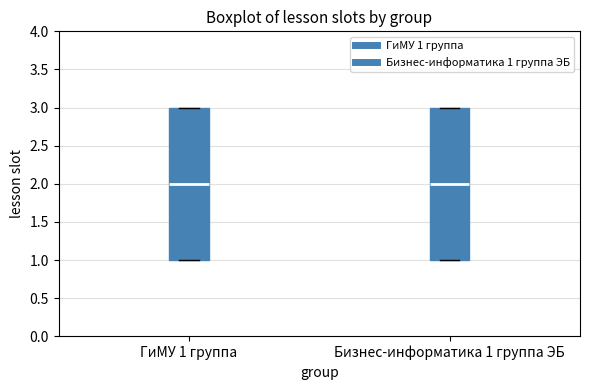

Reading left to right, transcribe this box plot: for each box, give where its median line is, the range the box spans, and where its two whiskers end, as read against the y-axis. The values are not printed on the chart, so give them approximately, as read against the axis.

ГиМУ 1 группа: median 2, box 1 to 3, whiskers 1 to 3
Бизнес-информатика 1 группа ЭБ: median 2, box 1 to 3, whiskers 1 to 3